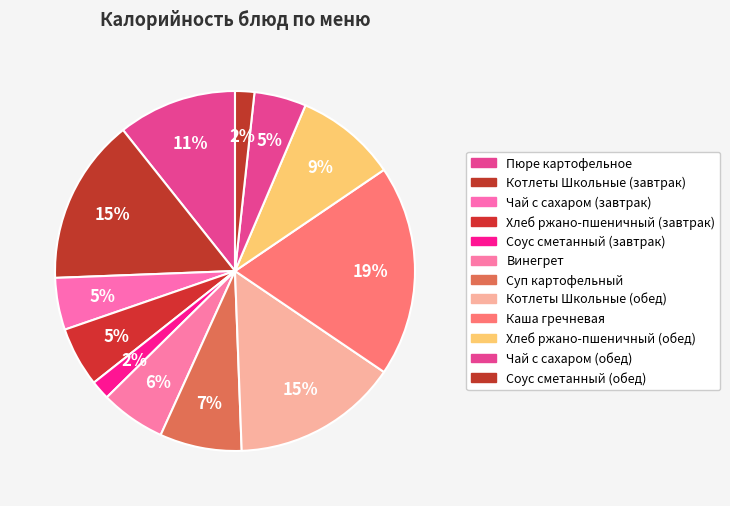

What is the change in value from Каша гречневая to Чай с сахаром (обед)?

-183.8